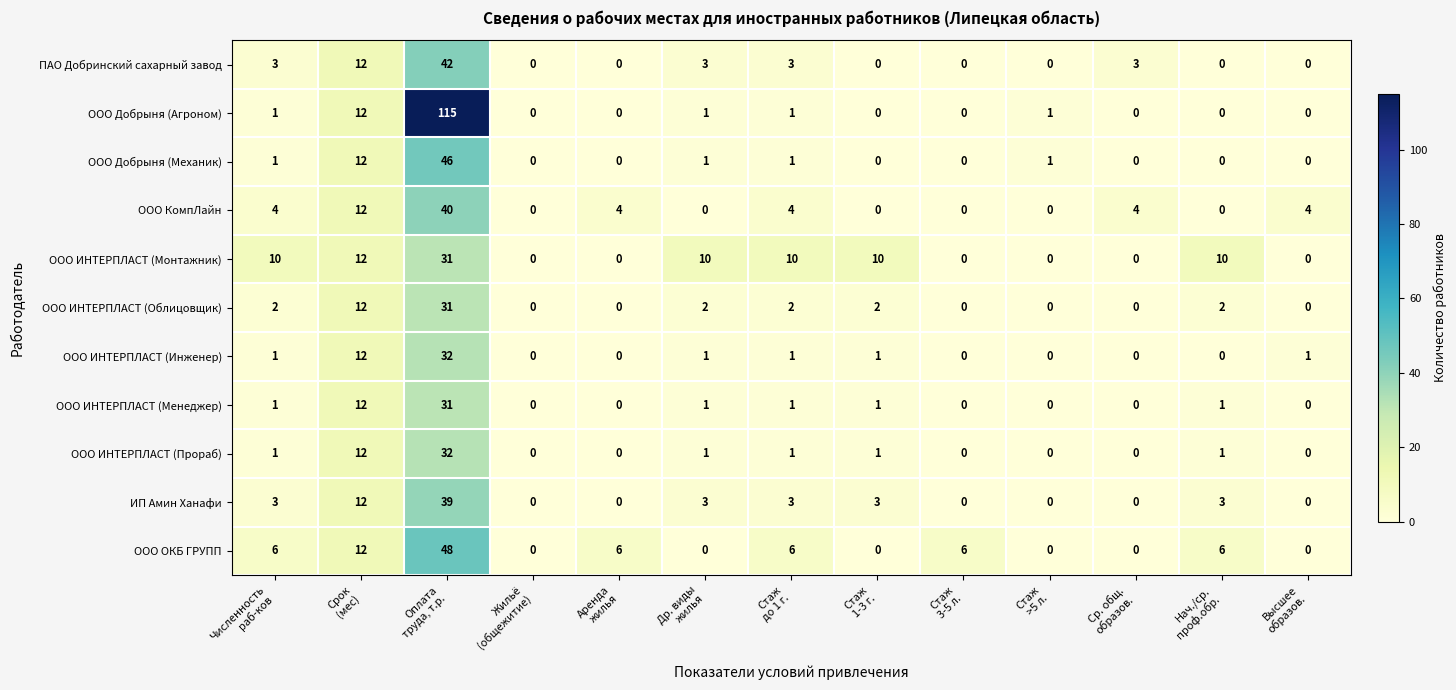

Which series has the largest total across all categories?

ООО Добрыня (Агроном)